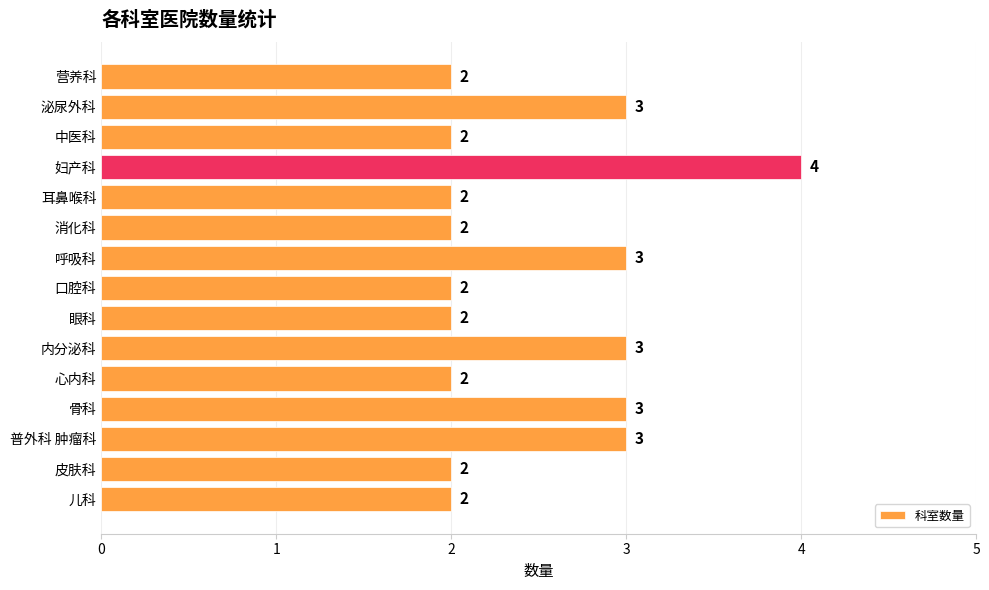

The value at 内分泌科 is 3. True or false?

True